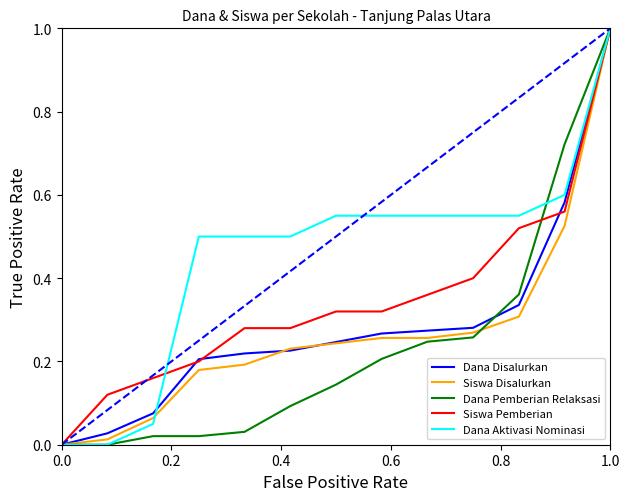

What is the greatest value displayed?

1.0